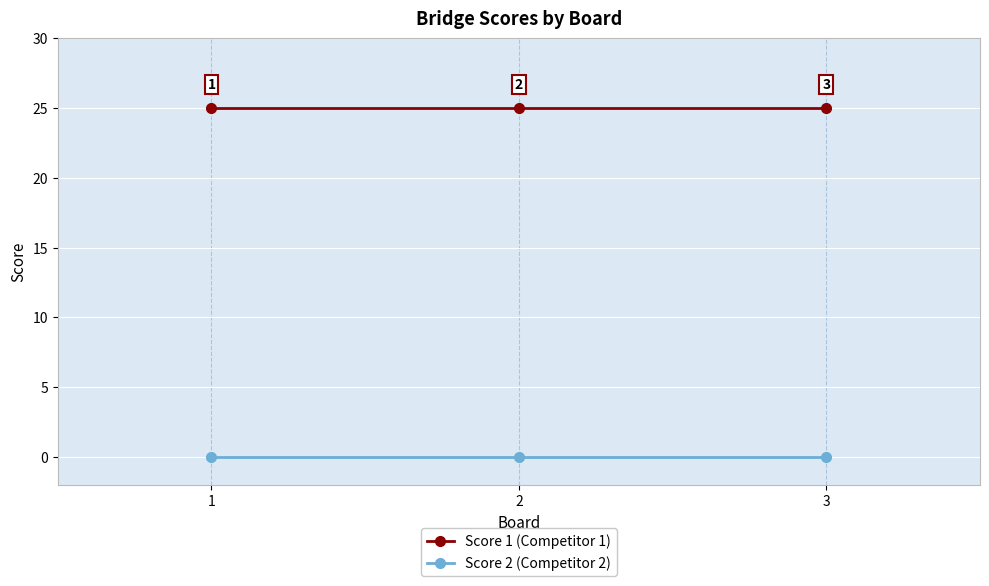

List the series in order of their peak value, lowest first.

Score 2 (Competitor 2), Score 1 (Competitor 1)